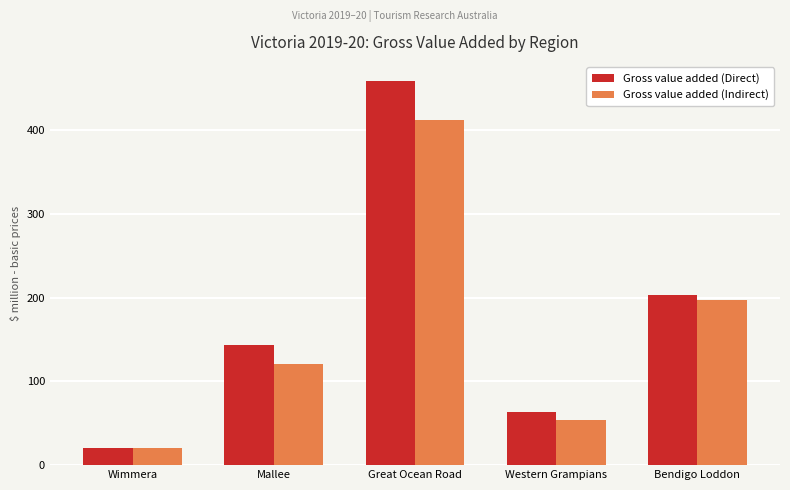

What are all the series names shown in the legend?

Gross value added (Direct), Gross value added (Indirect)